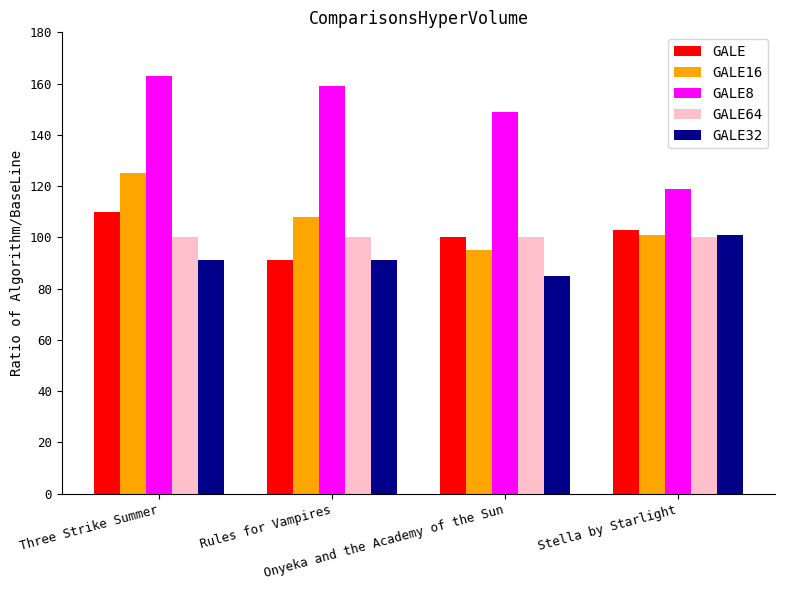

Is it true that GALE16 equals 71.1 at Three Strike Summer?

False